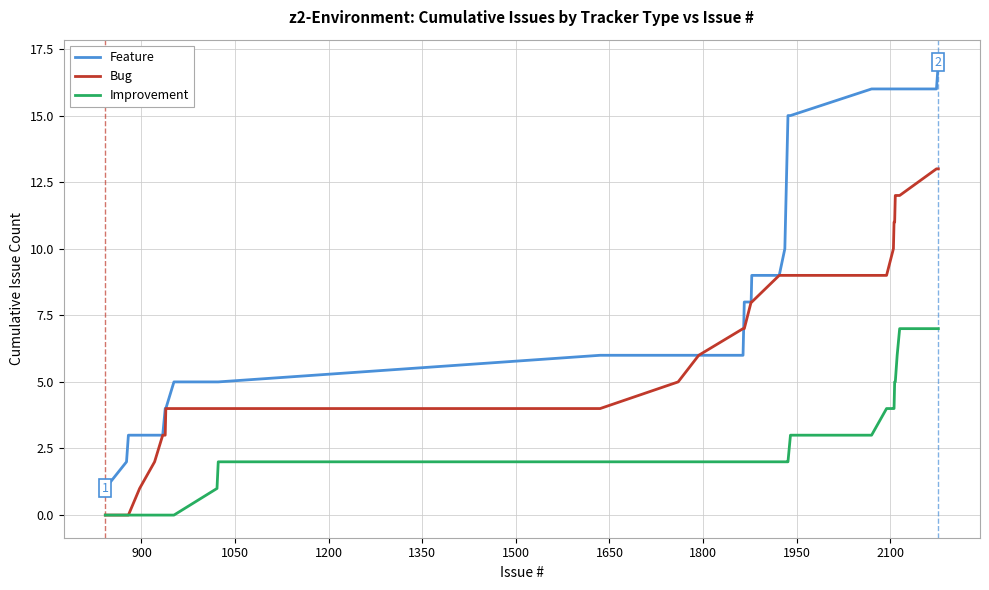

How many values in the Feature series are below 9?

18